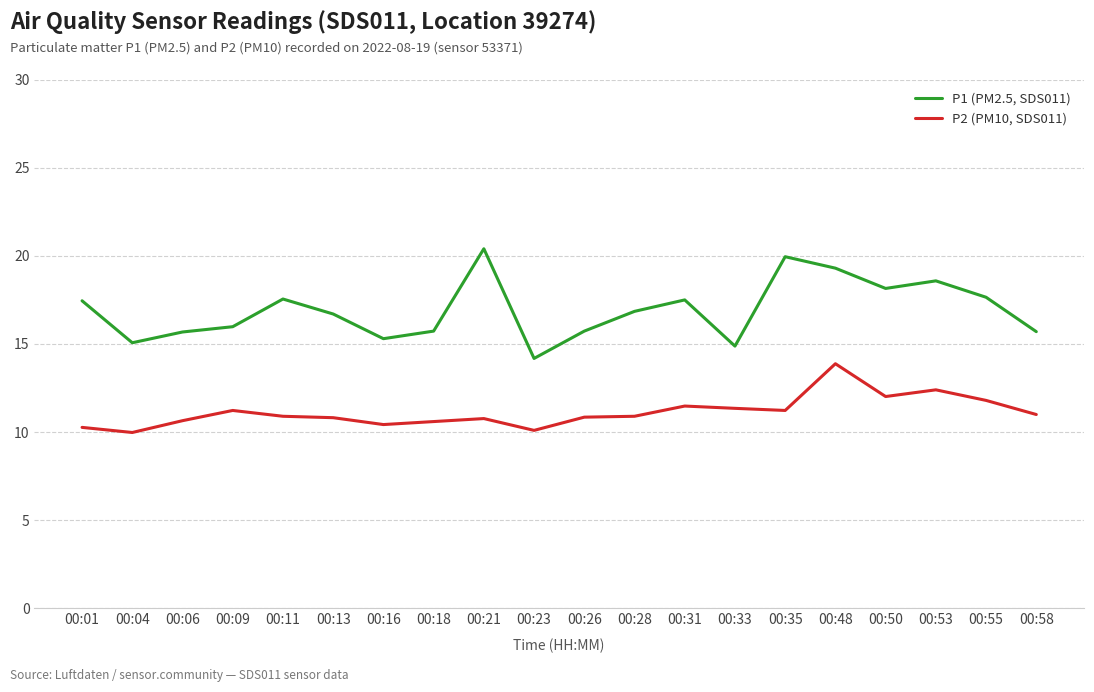

True or false: P2 (PM10, SDS011) has more than 0 interior local peaks.

True